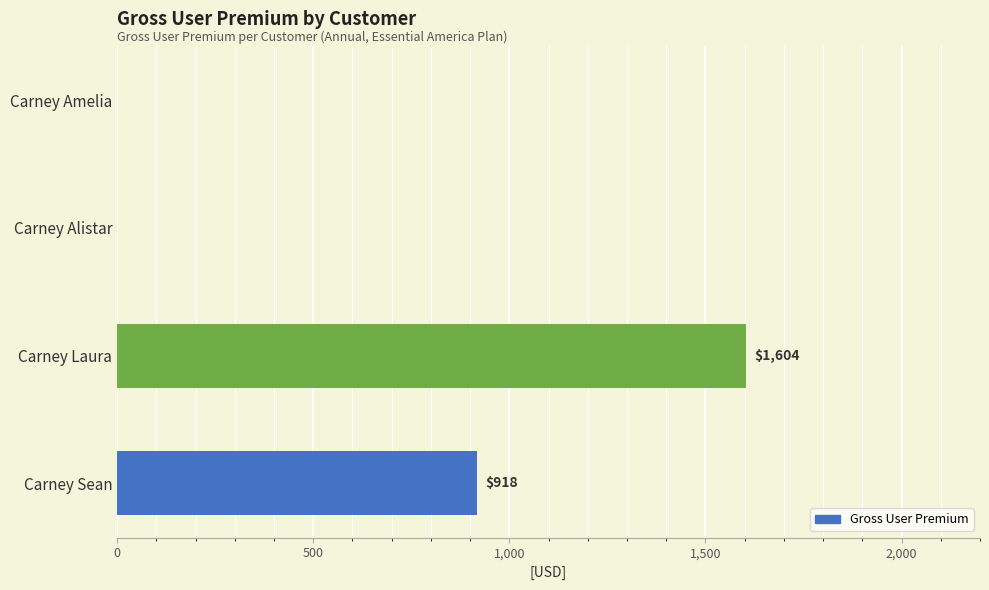

What is the sum of all values?

2522